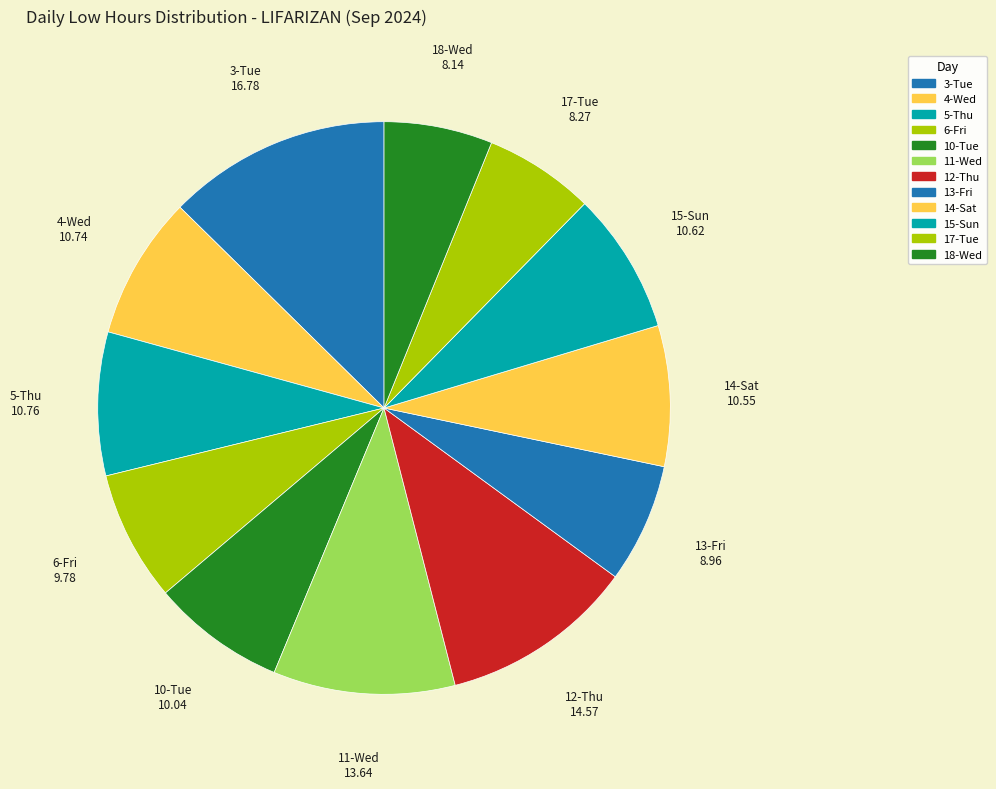

How many slices are in this pie chart?

12